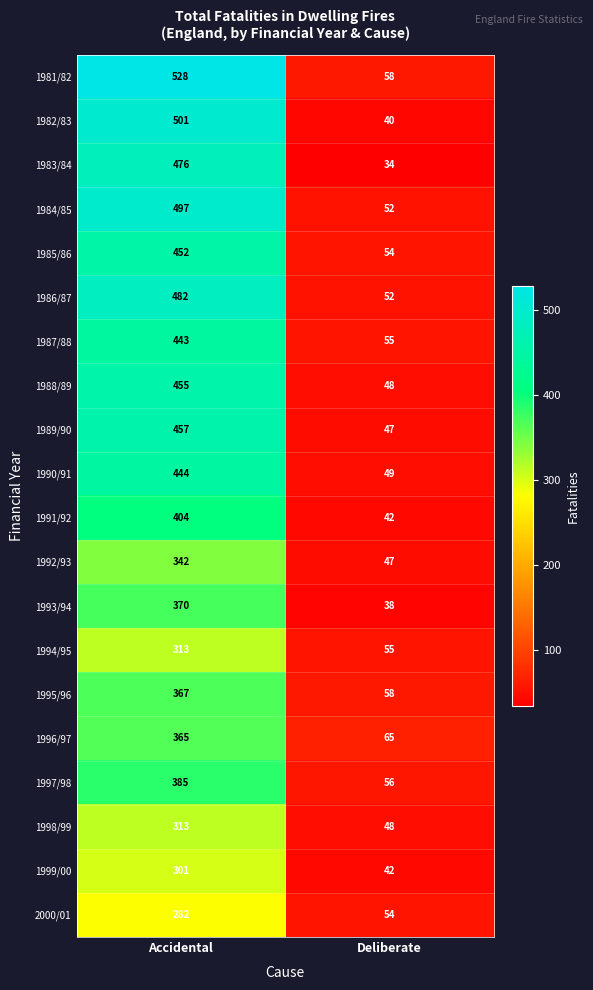

Between Accidental and Deliberate, which series saw the biggest shift?

1981/82